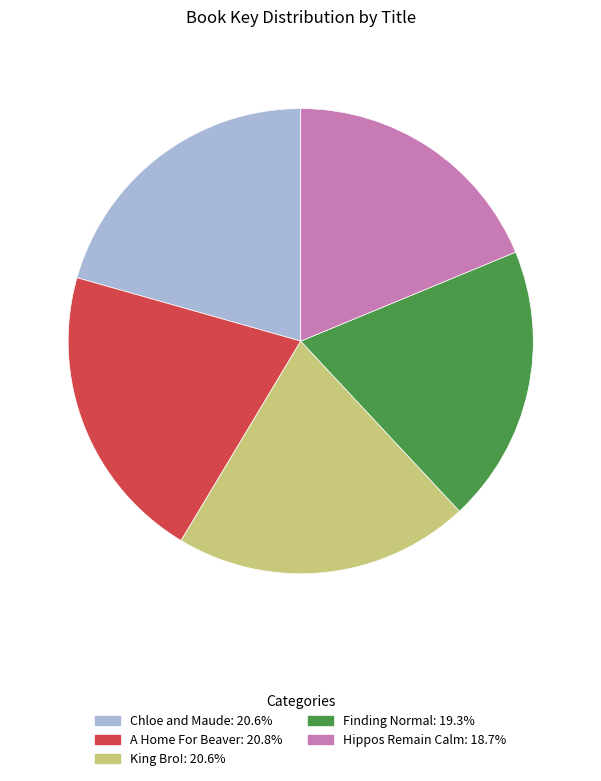

Approximately how many times larger is the value at Hippos Remain Calm compared to King Bro!?

0.9